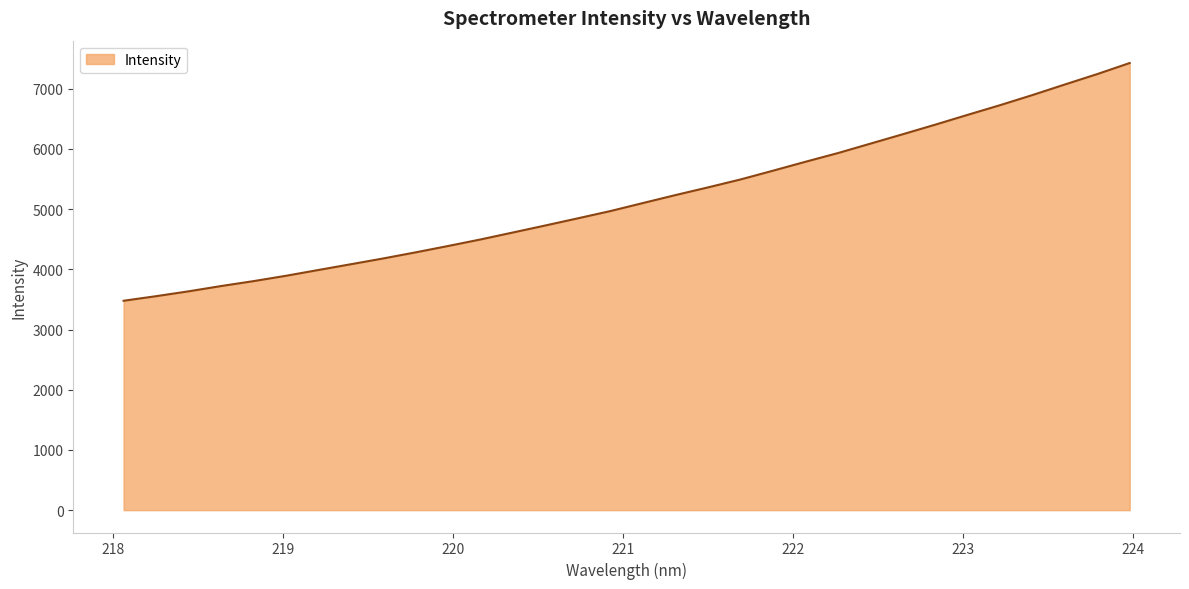

How many categories are shown in the chart?

32